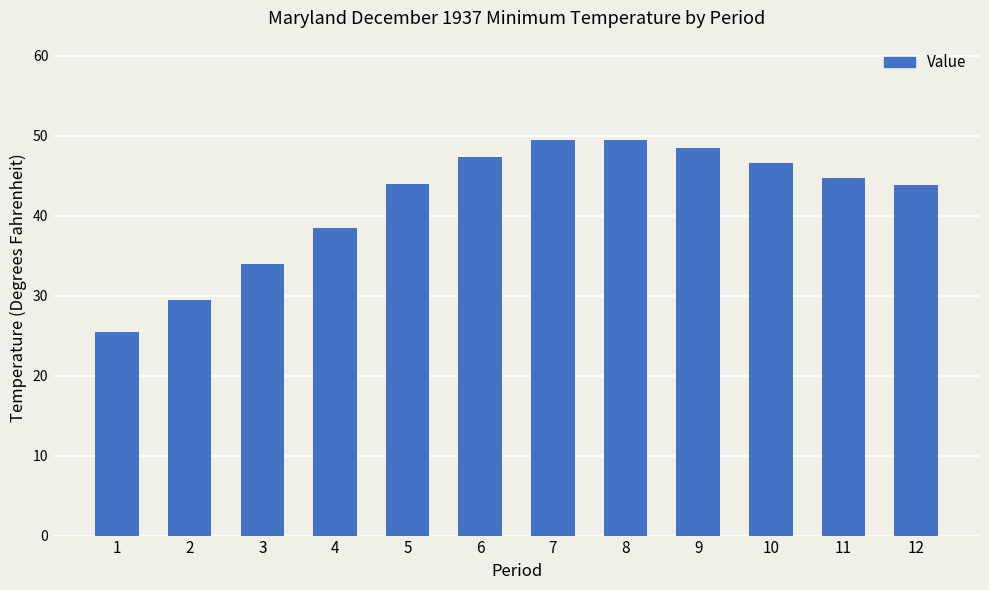

Where is the data nearest to the value 37?

4